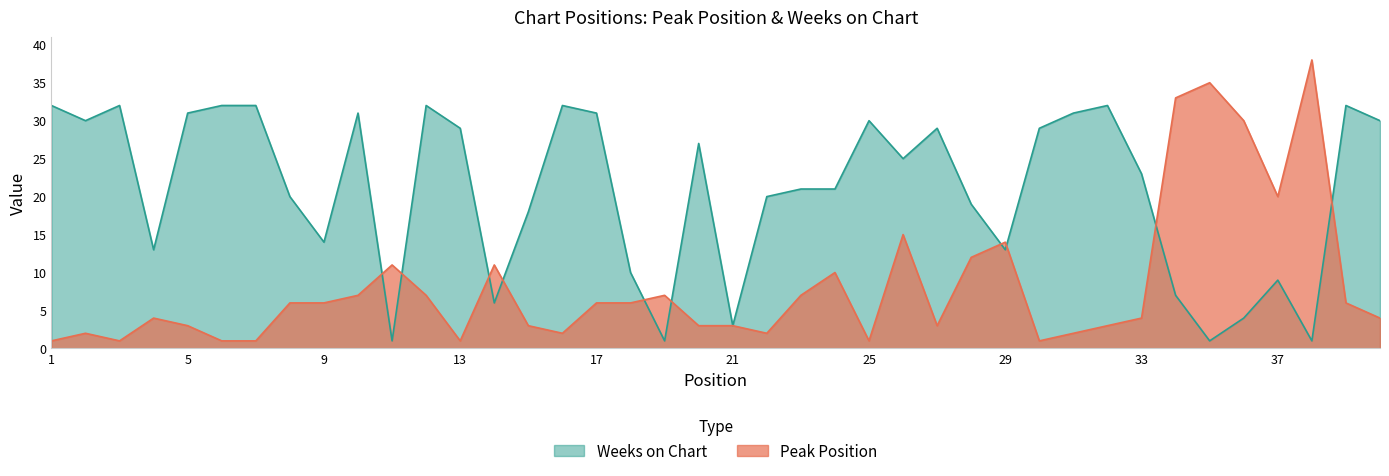

Which series has the largest total across all categories?

Weeks on Chart